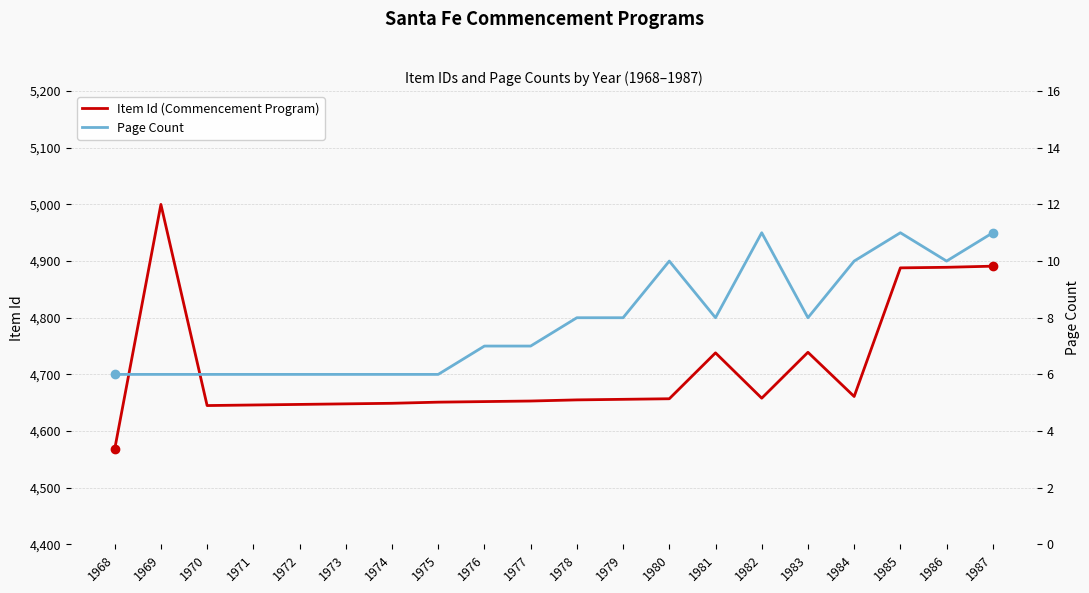

At which category does Item Id (Commencement Program) reach its first local valley?

1970